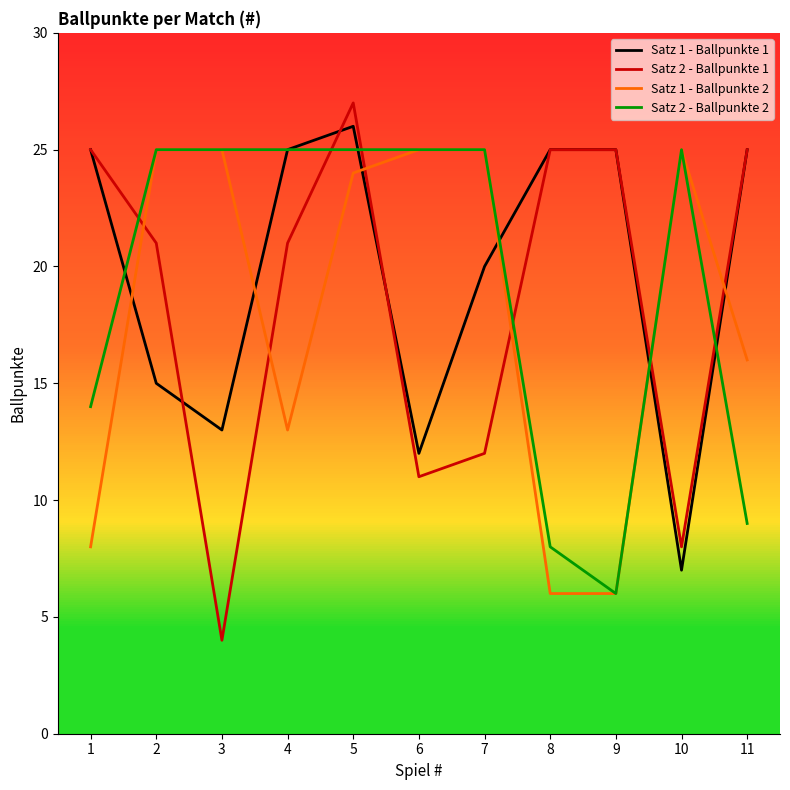

Which series changed the most between 2 and 11?

Satz 2 - Ballpunkte 2